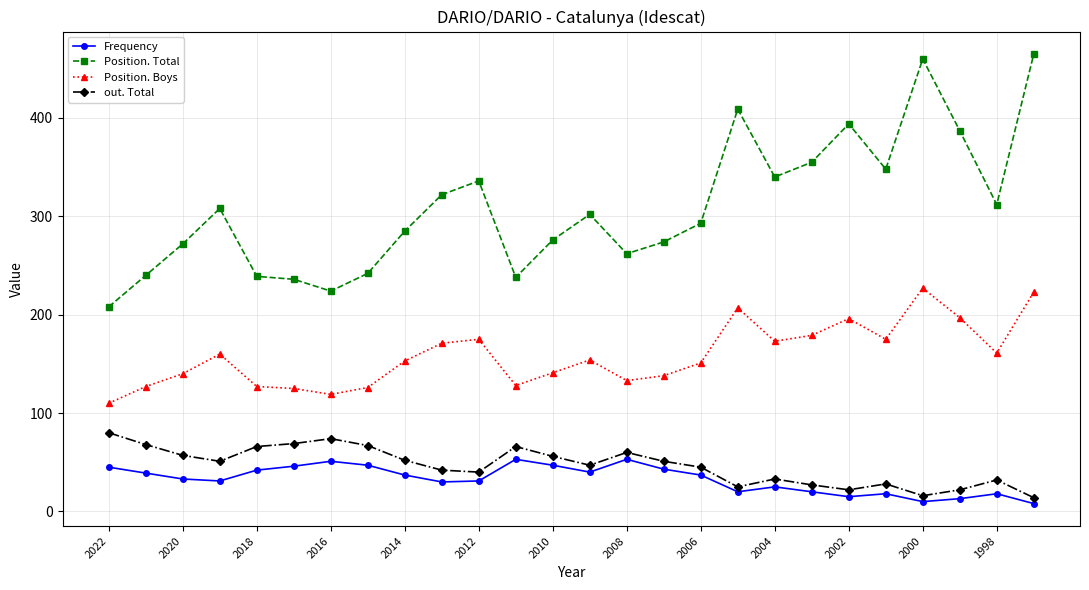

List the series in order of their peak value, highest first.

Position. Total, Position. Boys, out. Total, Frequency